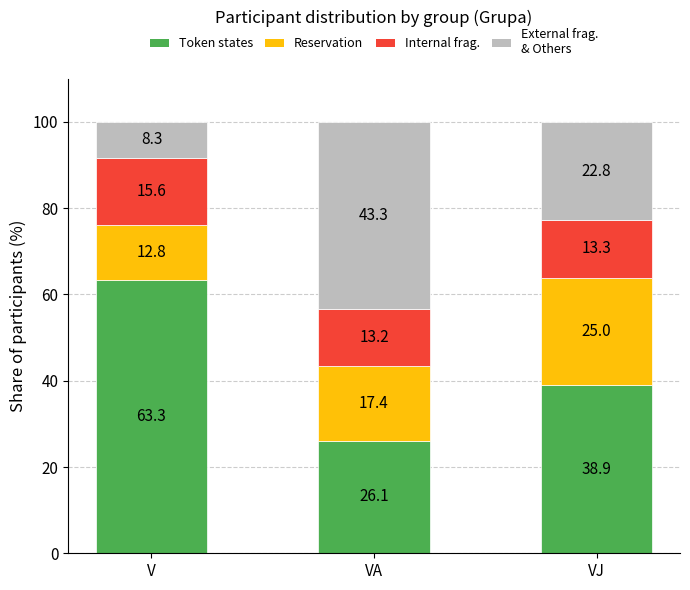

What is the total value across all series at V?

100.0